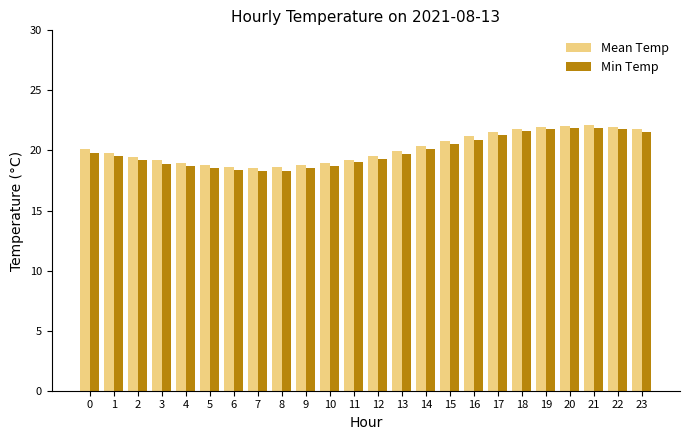

What is the difference between the maximum and minimum values in the Min Temp series?

3.6